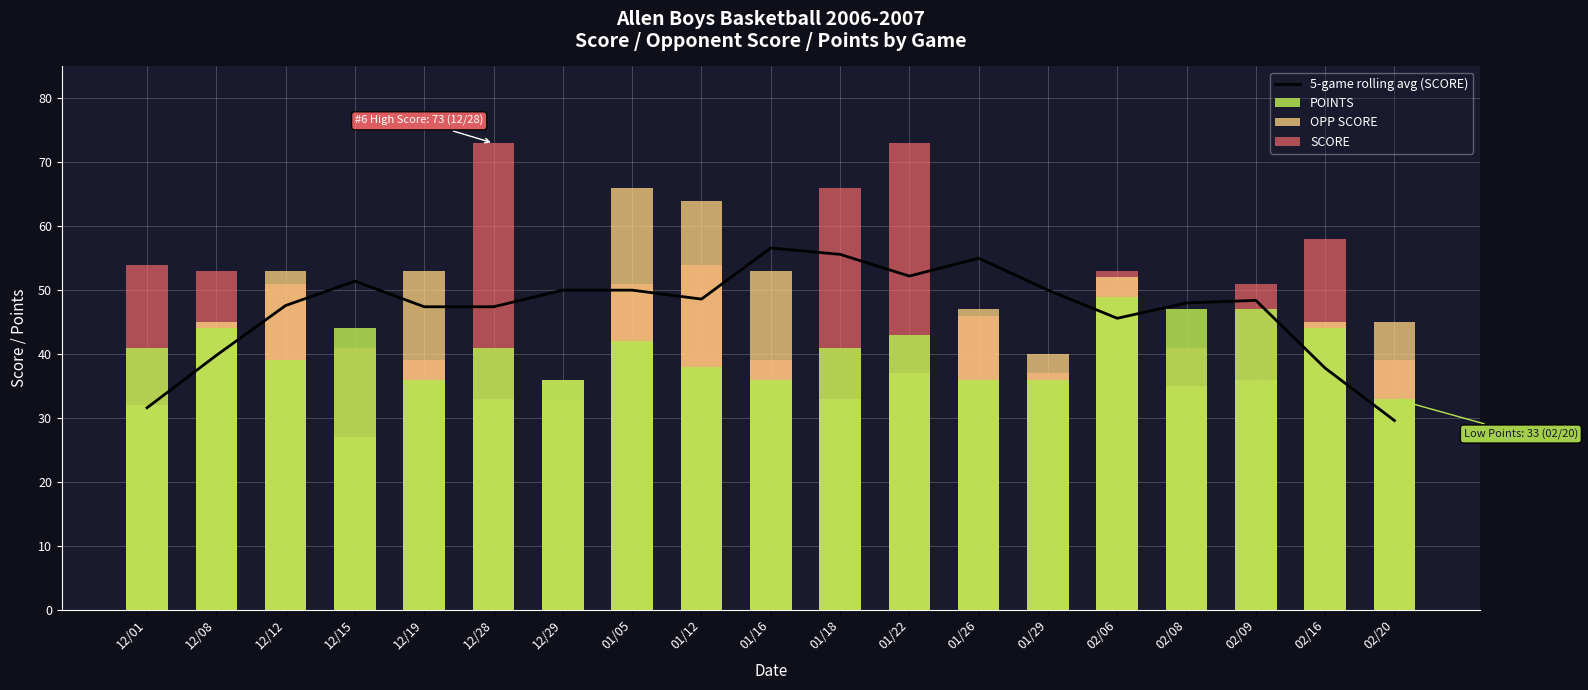

Where is SCORE nearest to the value 53?

12/08